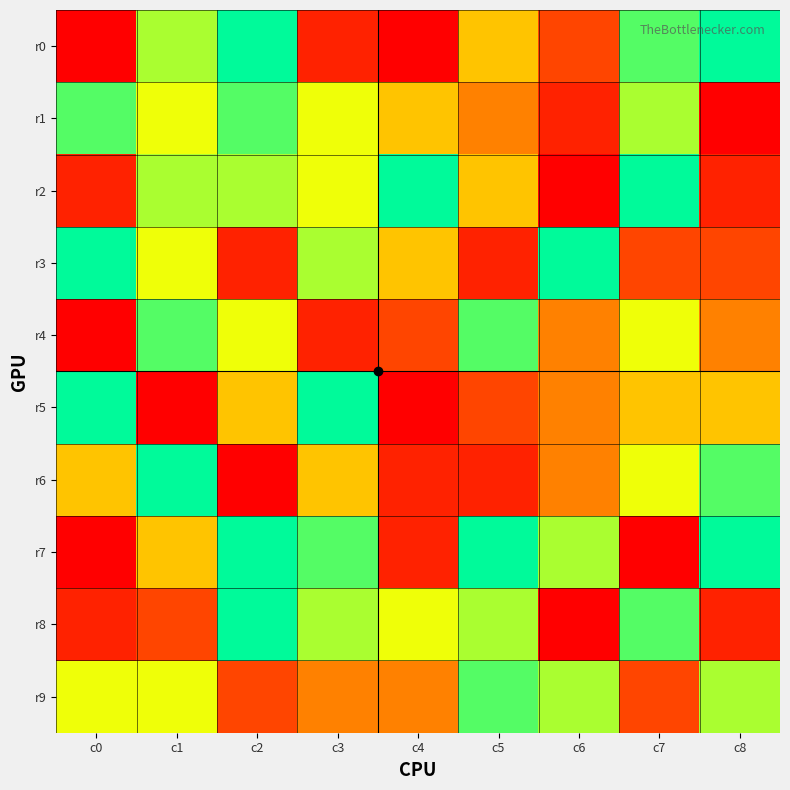

Which series has the largest total across all categories?

r7